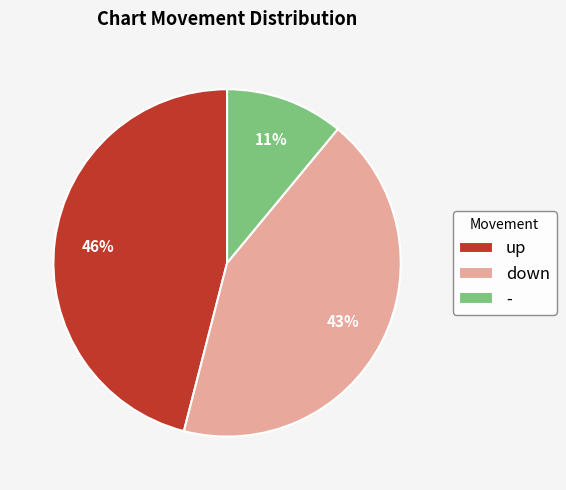

Between up and down, which is larger?

up